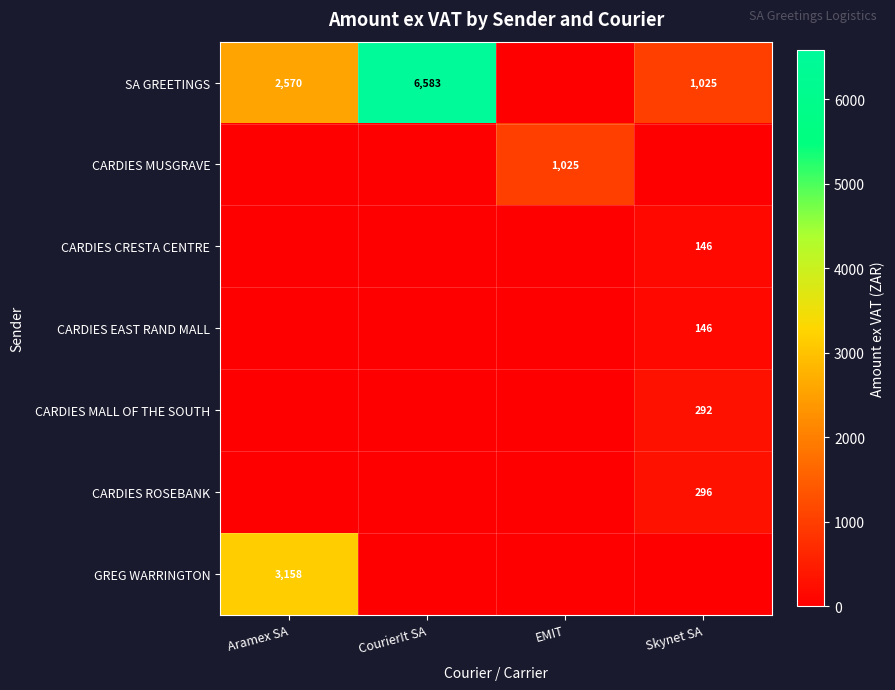

Is it true that SA GREETINGS equals 1025 at Skynet SA?

True